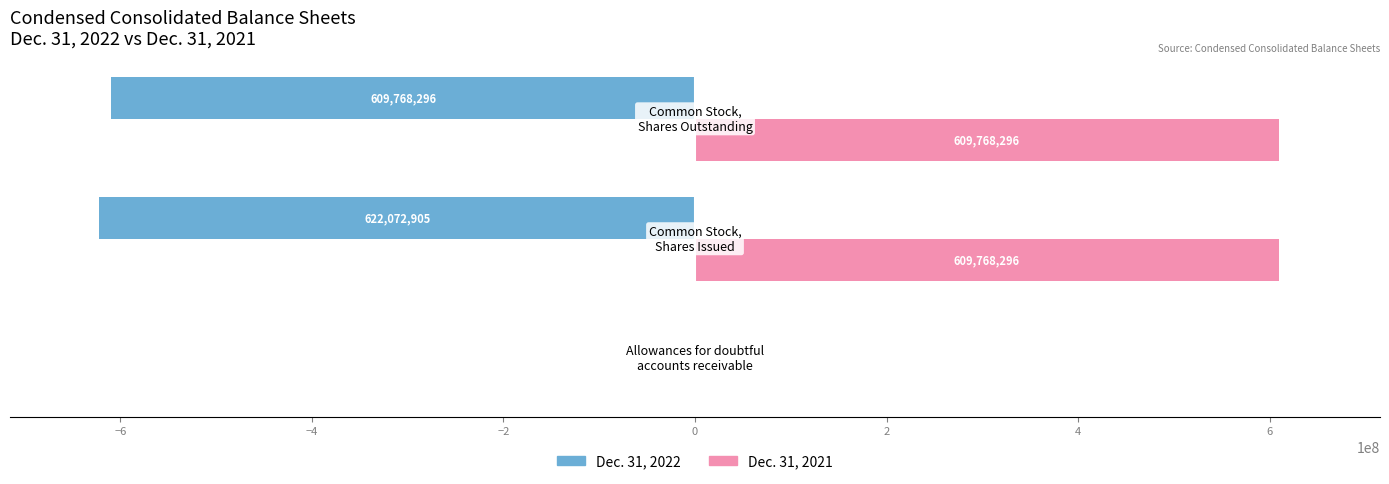

What is the maximum value for Dec. 31, 2021?

609768296